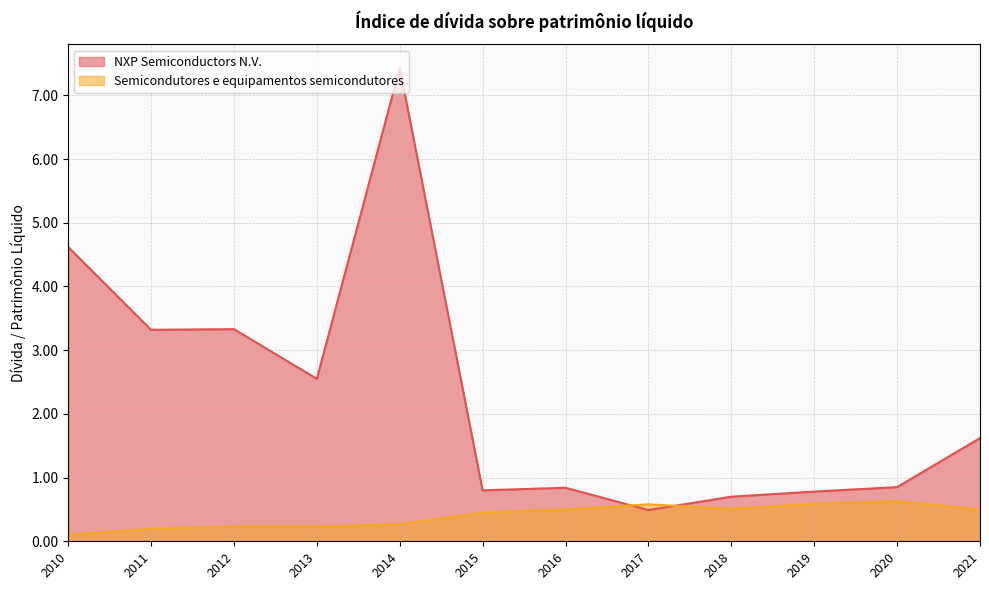

Reading right to left, transcribe all the data shown in this chart.

NXP Semiconductors N.V.: 2010=4.6	2011=3.3	2012=3.3	2013=2.5	2014=7.4	2015=0.8	2016=0.8	2017=0.5	2018=0.7	2019=0.8	2020=0.8	2021=1.6
Semicondutores e equipamentos semicondutores: 2010=0.1	2011=0.2	2012=0.2	2013=0.2	2014=0.3	2015=0.5	2016=0.5	2017=0.6	2018=0.5	2019=0.6	2020=0.6	2021=0.5